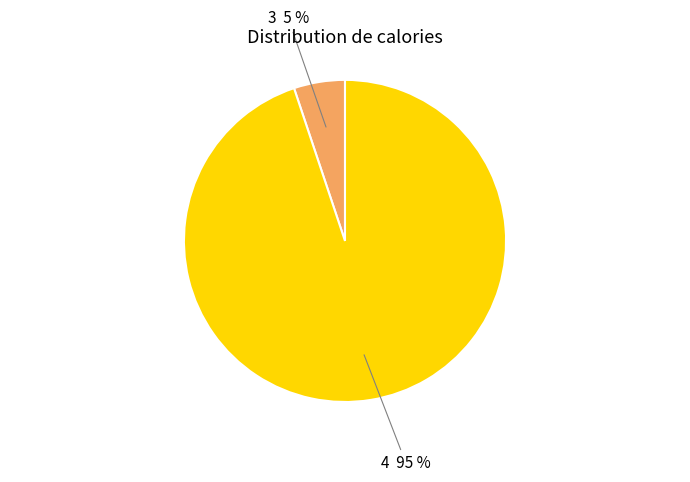

True or false: 4 accounts for 95% of the total.

True